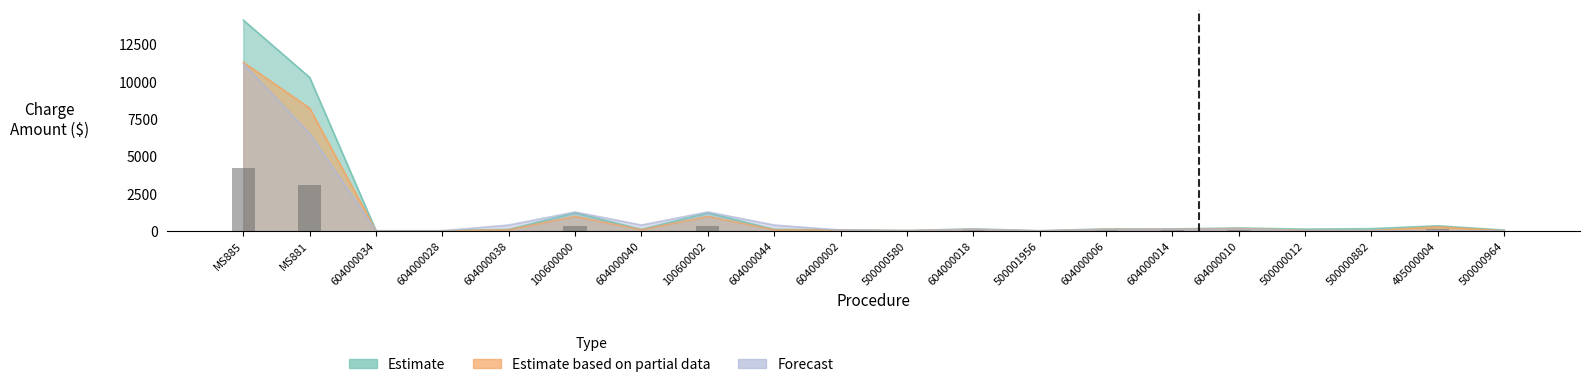

What is the minimum value for Forecast?

3.0